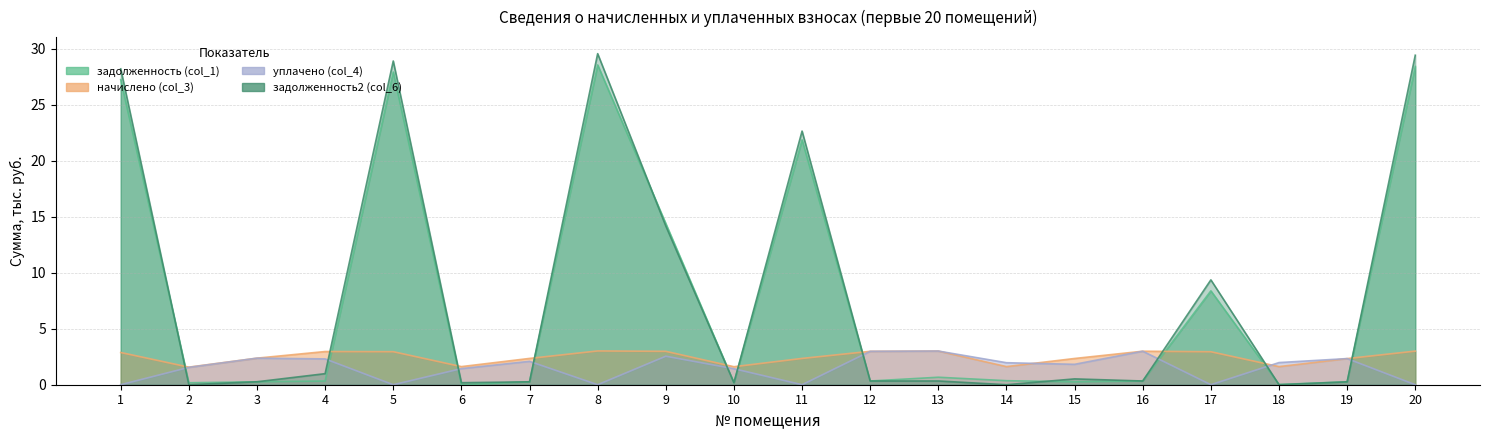

True or false: задолженность2 (col_6) has a value of 0.3 at 12.

True